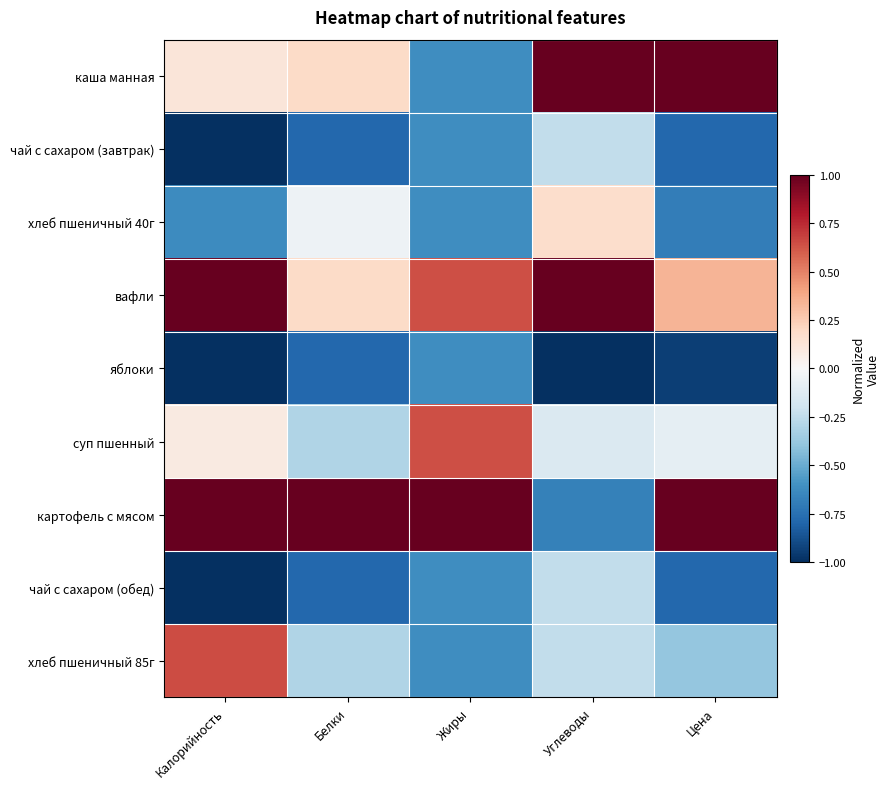

Which series has the widest spread of values?

картофель с мясом